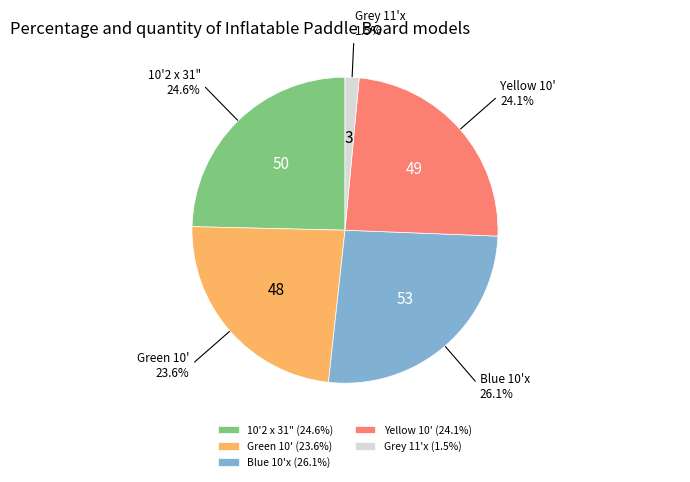

What is the ratio of the value at Green 10' (23.6%) to the value at 10'2 x 31" (24.6%)?

1.0